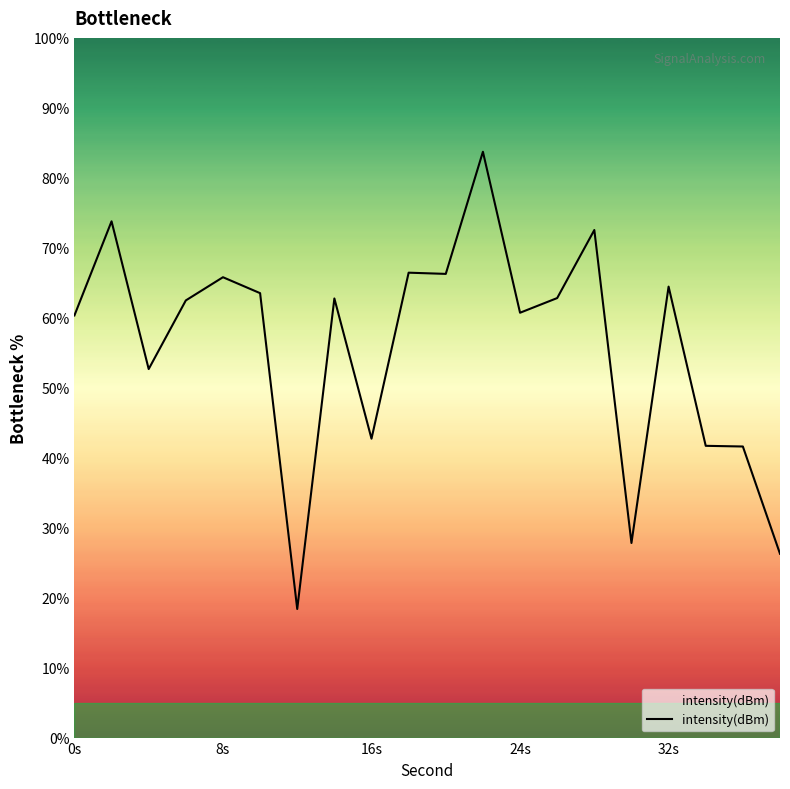

What is the maximum value shown in the chart?

83.7